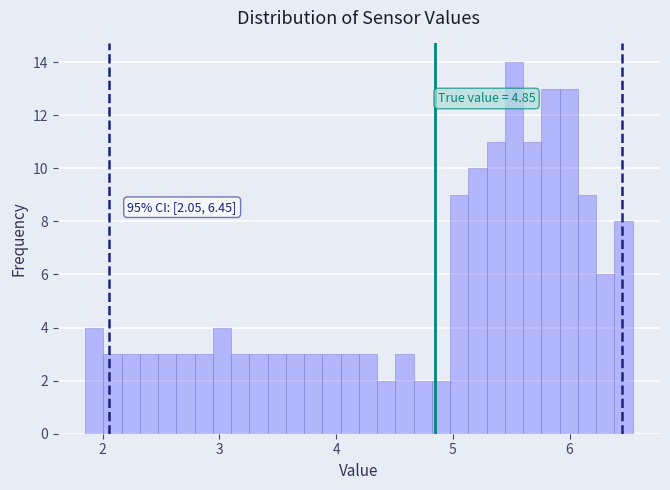

Around what value on the x-axis is the tallest bar? Give the approximate position of its centre, as read against the axis.

5.5